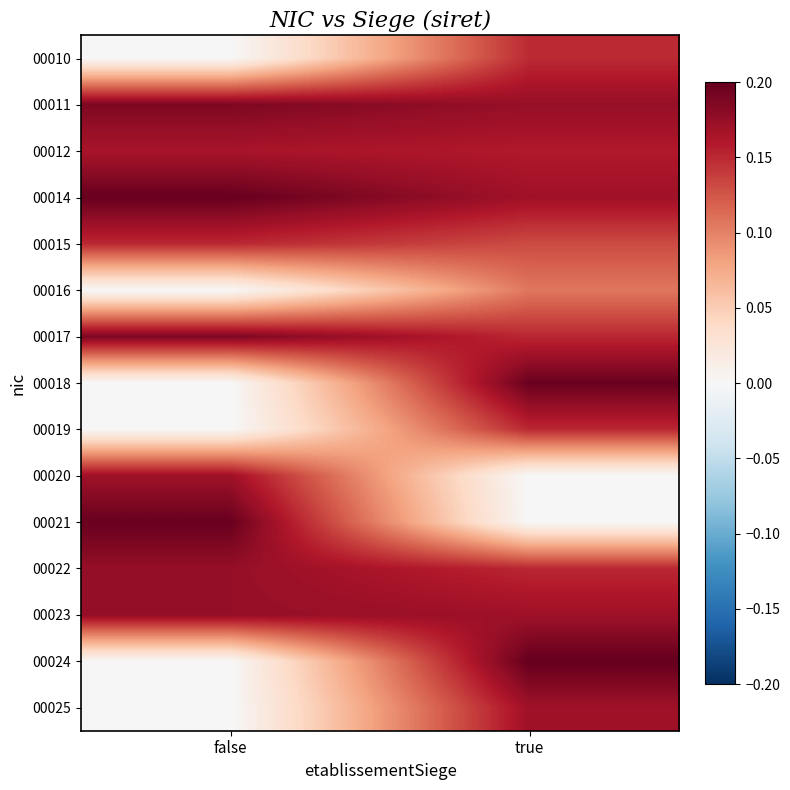

Between true and false, which is larger?

true